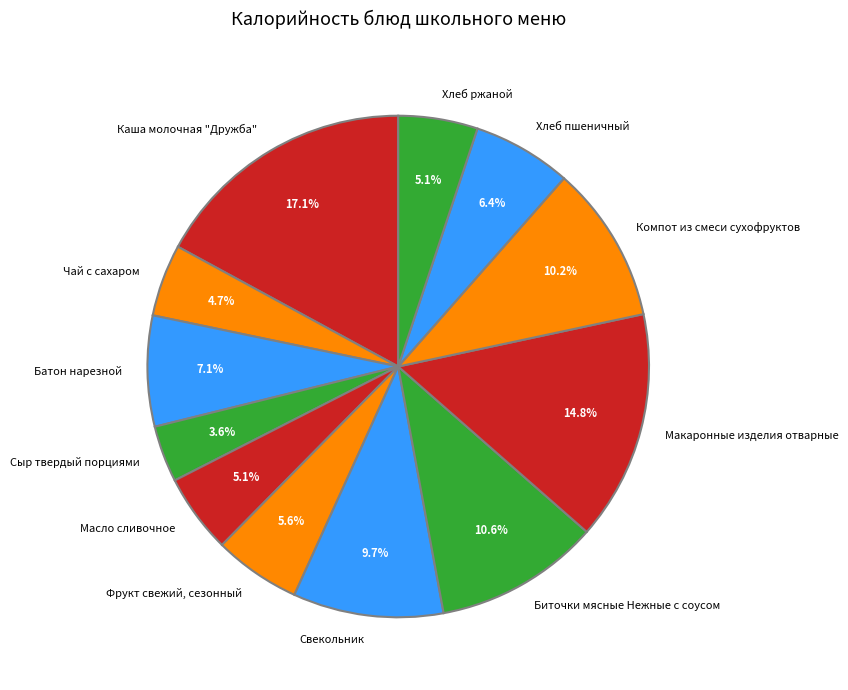

To the nearest percent, what percentage of the pie is Сыр твердый порциями?

4%